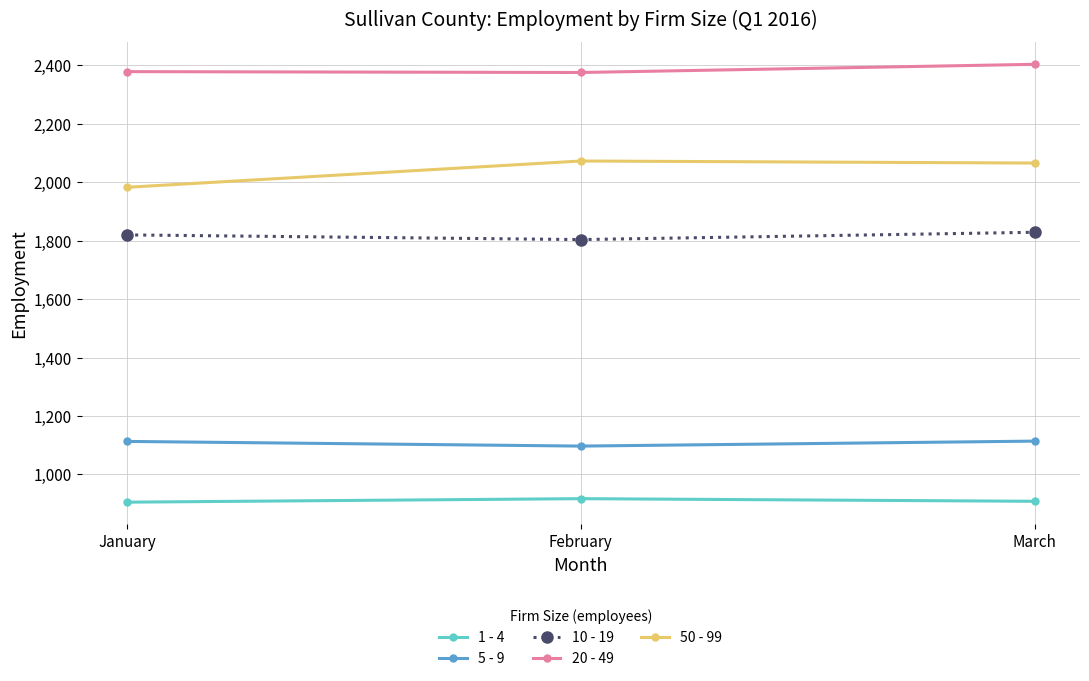

At which label does 1 - 4 first exceed 908?

February